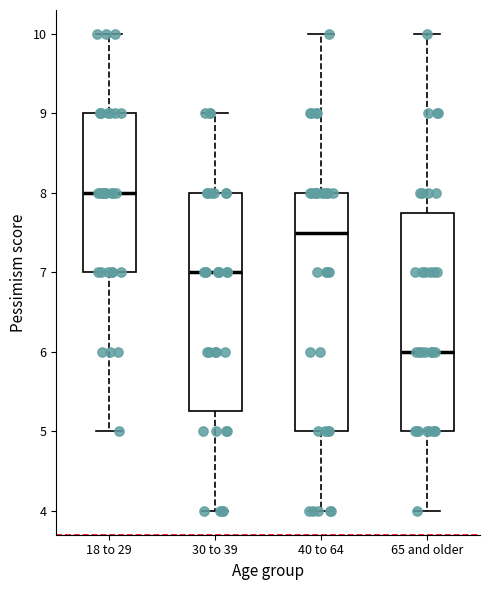

Reading left to right, read every box against the y-axis: the position of its median line, the range the box covers, and the ends of its whiskers. The values are not printed on the chart, so give them approximately, as read against the axis.

18 to 29: median 8.0, box 7.0 to 9.0, whiskers 5.0 to 10.0
30 to 39: median 7.0, box 5.3 to 8.0, whiskers 4.0 to 9.0
40 to 64: median 7.5, box 5.0 to 8.0, whiskers 4.0 to 10.0
65 and older: median 6.0, box 5.0 to 7.8, whiskers 4.0 to 10.0